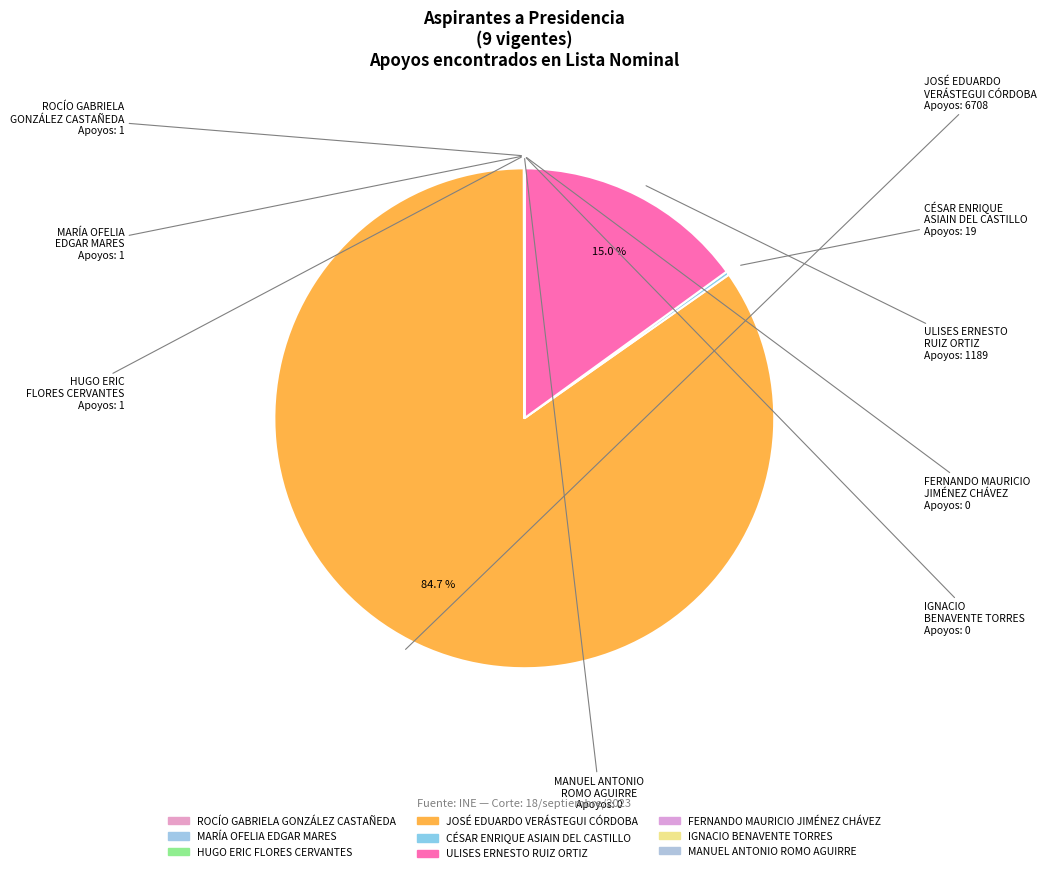

Count the number of slices in the pie.

9